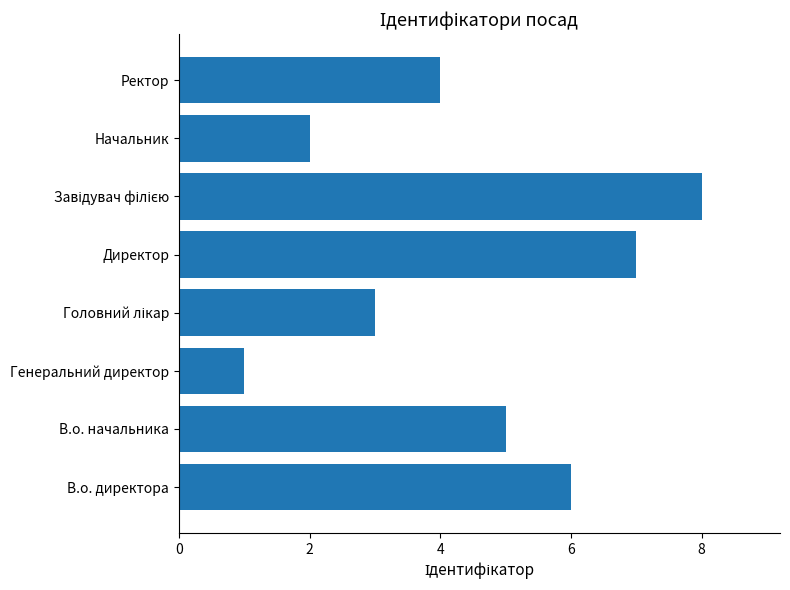

What is the smallest value displayed?

1